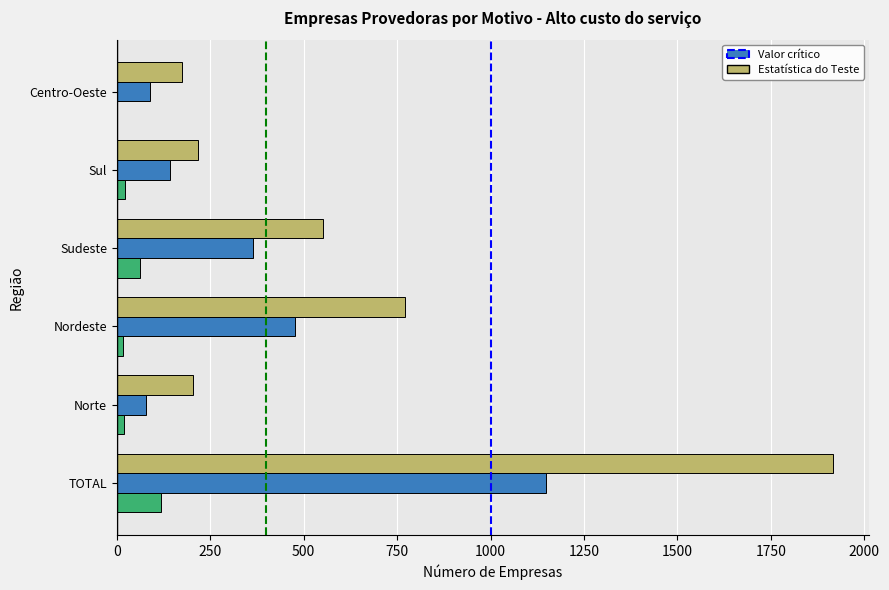

At which category is the sum across all series the highest?

TOTAL